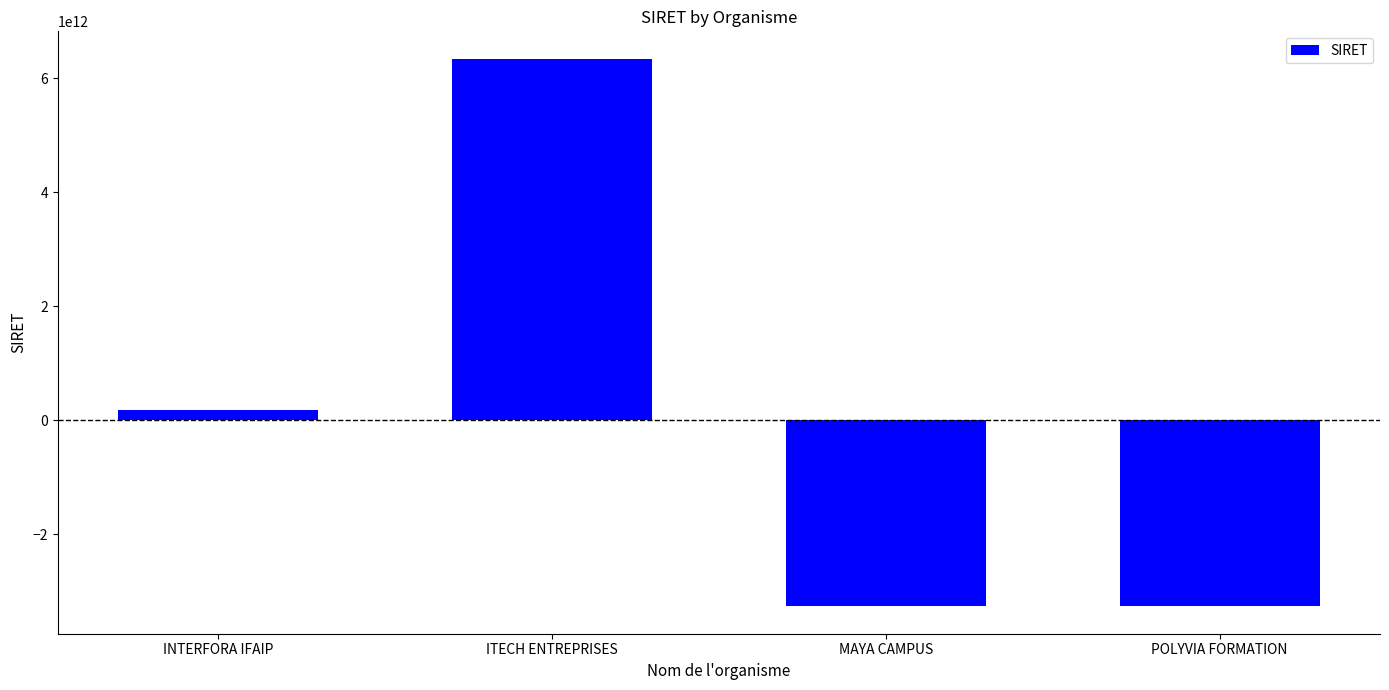

Are the bars grouped side by side (vs. stacked)?

No